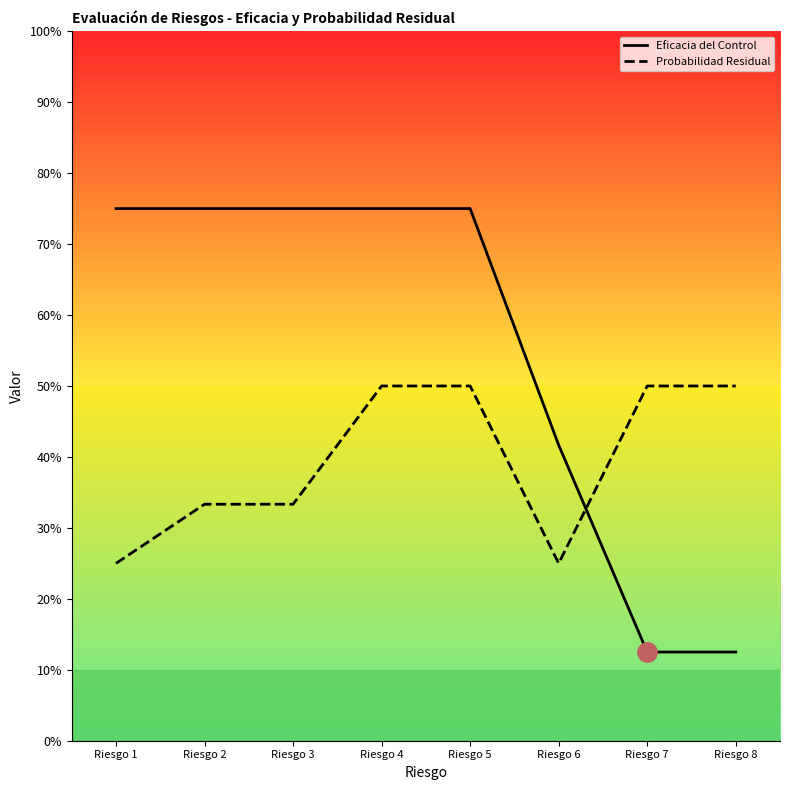

List the series in order of their peak value, lowest first.

Probabilidad Residual, Eficacia del Control